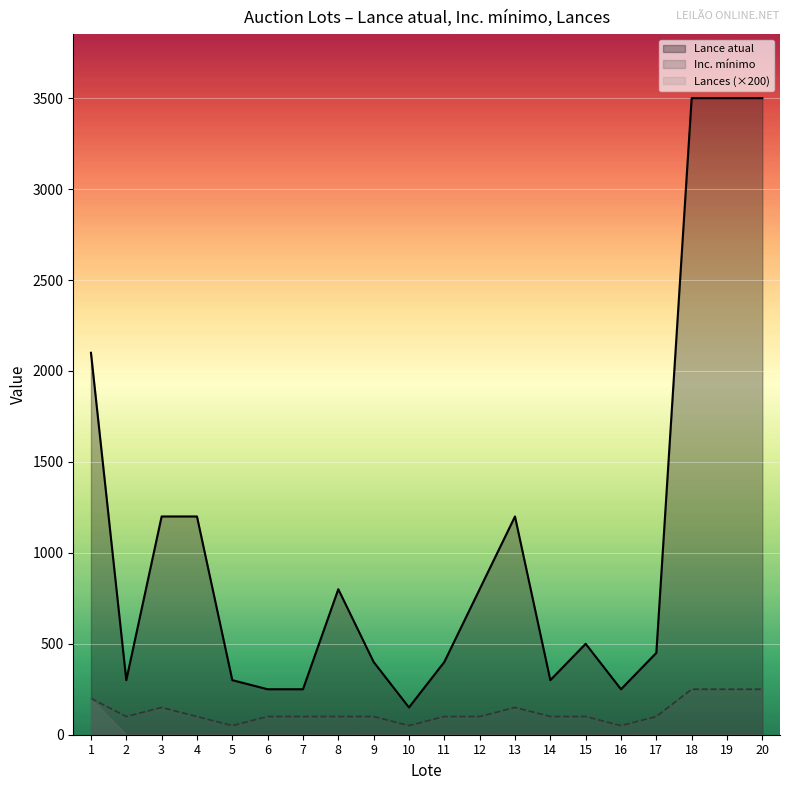

Reading right to left, extract all data points from this chart.

Lance atual: 20=3500	19=3500	18=3500	17=450	16=250	15=500	14=300	13=1200	12=800	11=400	10=150	9=400	8=800	7=250	6=250	5=300	4=1200	3=1200	2=300	1=2100
Inc. mínimo: 20=250	19=250	18=250	17=100	16=50	15=100	14=100	13=150	12=100	11=100	10=50	9=100	8=100	7=100	6=100	5=50	4=100	3=150	2=100	1=200
Lances (×200): 20=0	19=0	18=0	17=0	16=0	15=0	14=0	13=0	12=0	11=0	10=0	9=0	8=0	7=0	6=0	5=0	4=0	3=0	2=0	1=200